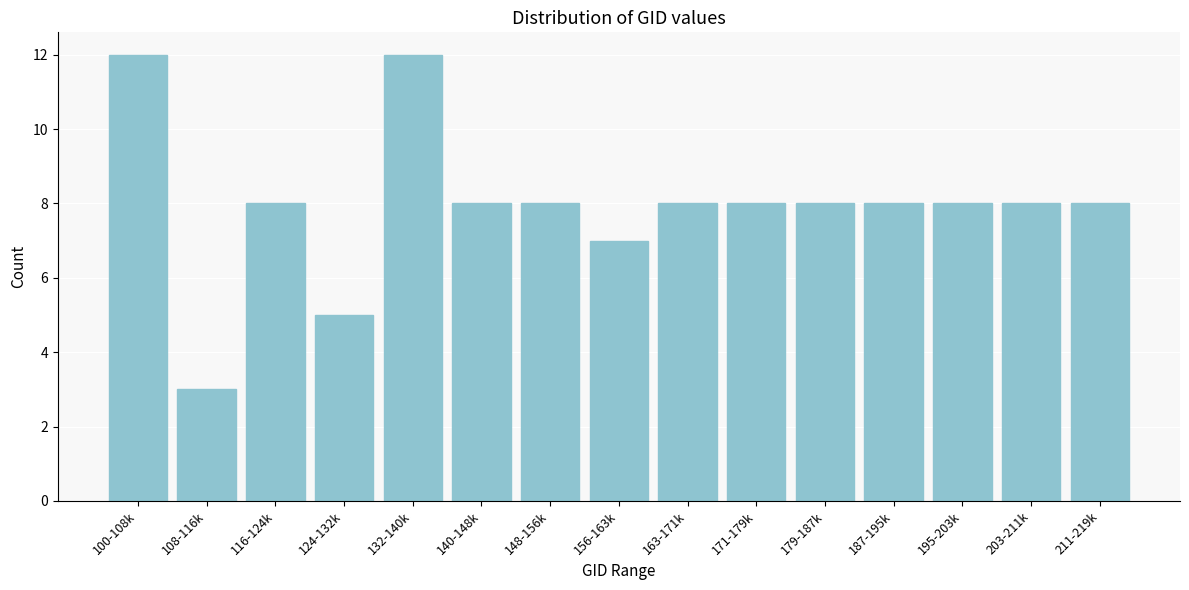

Reading right to left, extract all data points from this chart.

8	8	8	8	8	8	8	7	8	8	12	5	8	3	12